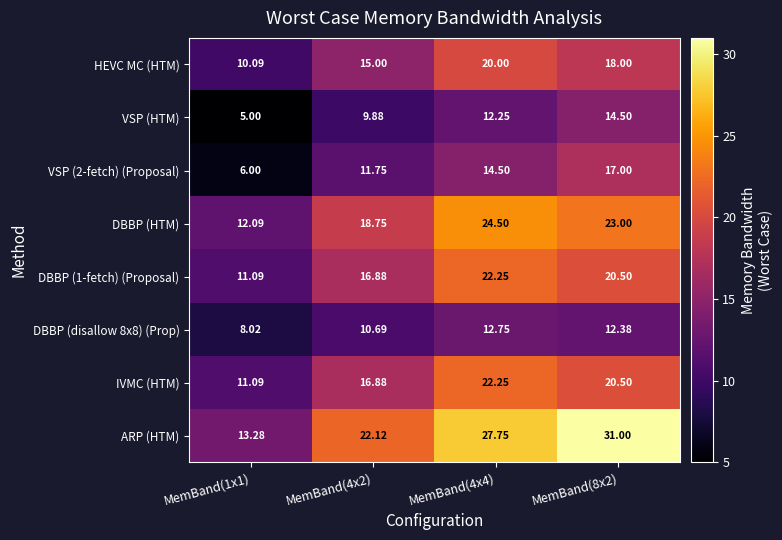

What is the smallest value displayed?

5.0